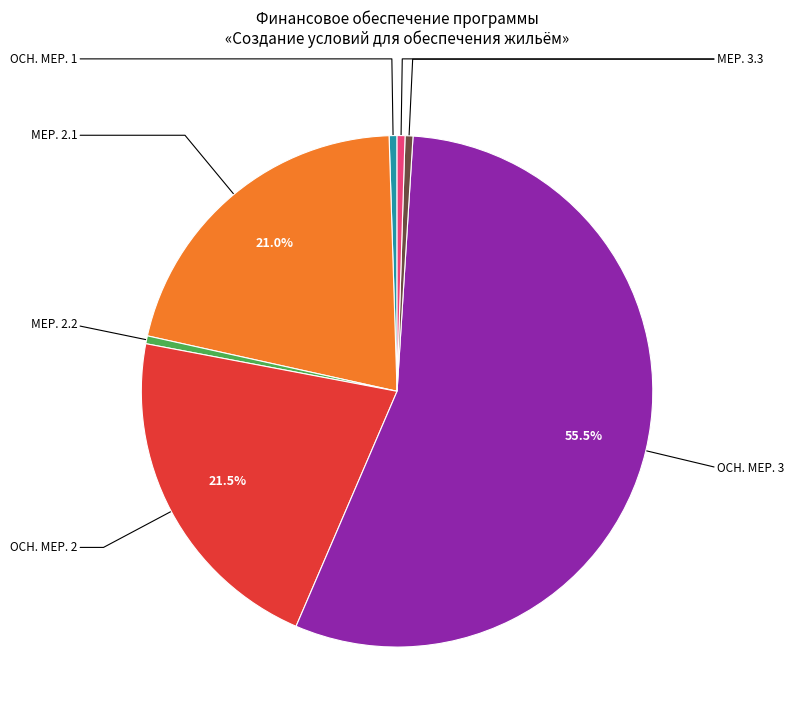

Does any single category account for the majority?

Yes